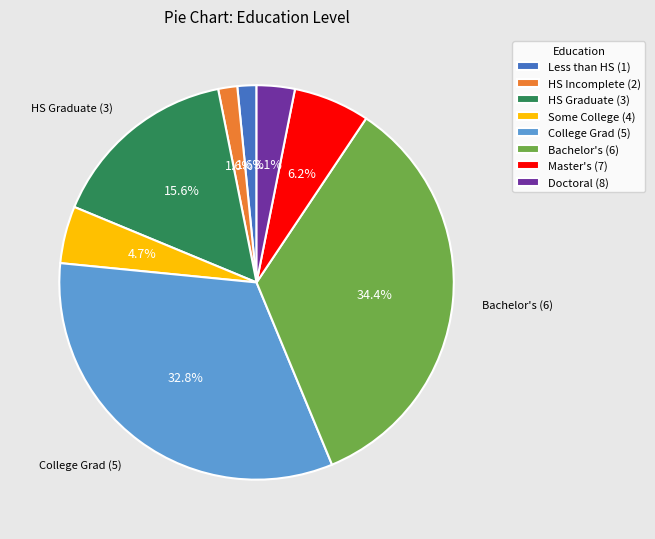

How many segments does this pie chart have?

8